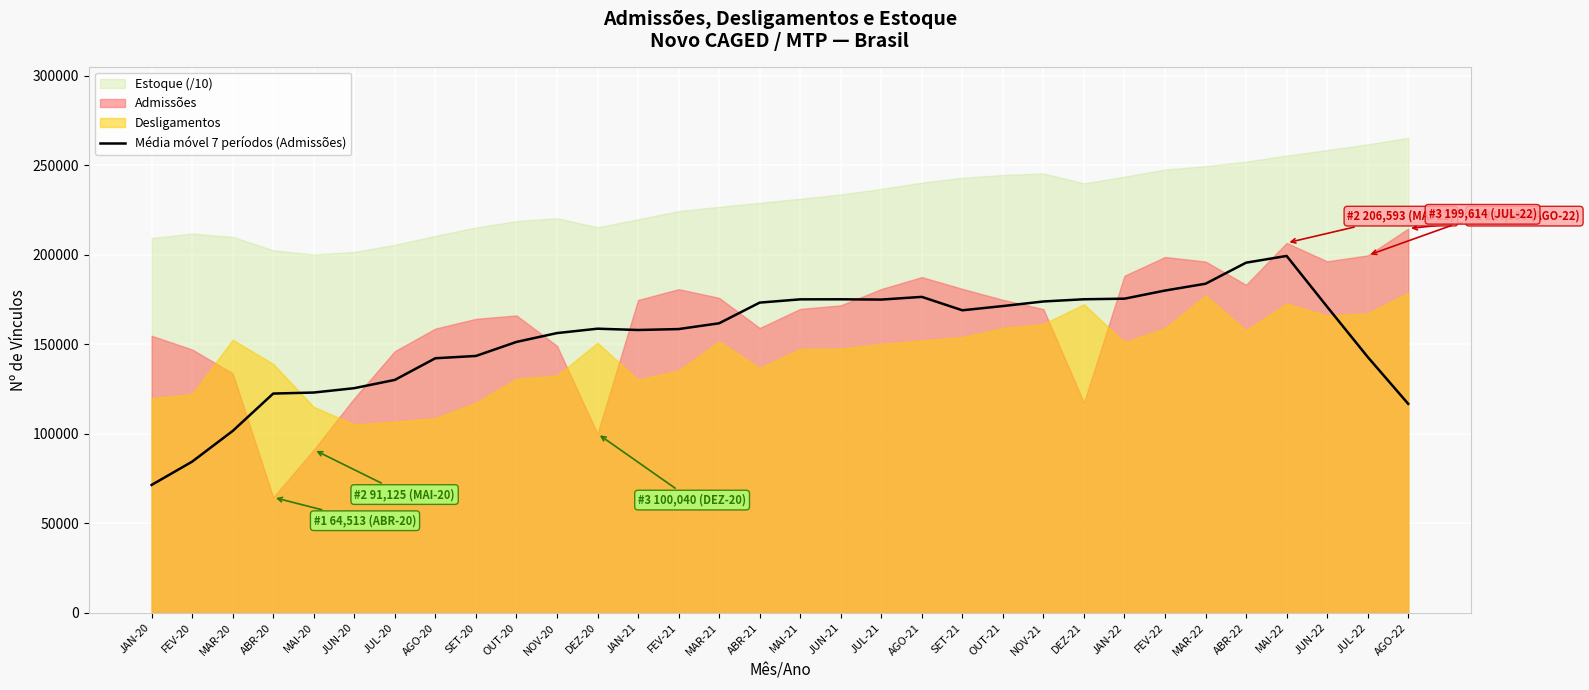

How many values exceed 161714?

16